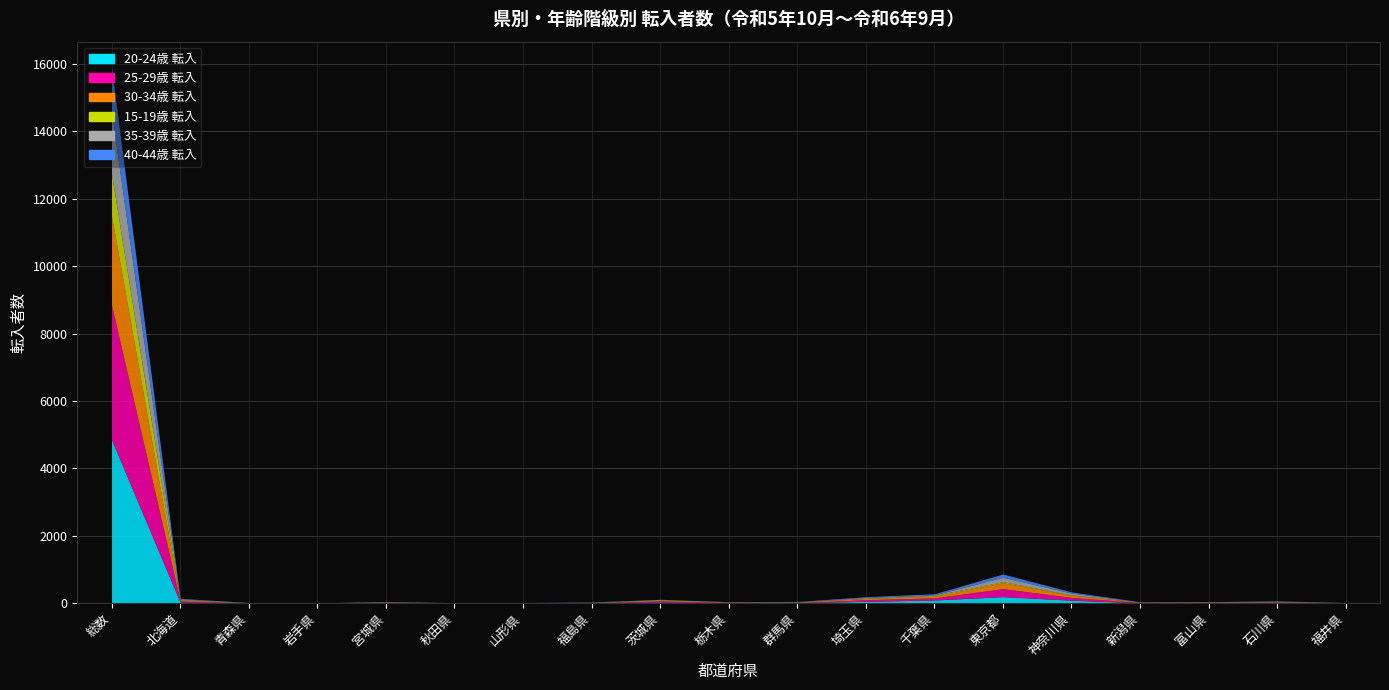

Reading left to right, extract all data points from this chart.

20-24歳 転入: 総数=4854	北海道=30	青森県=3	岩手県=3	宮城県=6	秋田県=4	山形県=3	福島県=7	茨城県=31	栃木県=9	群馬県=9	埼玉県=56	千葉県=94	東京都=195	神奈川県=88	新潟県=11	富山県=12	石川県=13	福井県=5
25-29歳 転入: 総数=3988	北海道=37	青森県=4	岩手県=1	宮城県=23	秋田県=3	山形県=4	福島県=5	茨城県=35	栃木県=18	群馬県=9	埼玉県=46	千葉県=64	東京都=235	神奈川県=82	新潟県=10	富山県=13	石川県=19	福井県=5
30-34歳 転入: 総数=2645	北海道=26	青森県=5	岩手県=2	宮城県=8	秋田県=6	山形県=2	福島県=11	茨城県=16	栃木県=6	群馬県=14	埼玉県=38	千葉県=49	東京都=178	神奈川県=63	新潟県=9	富山県=8	石川県=9	福井県=3
15-19歳 転入: 総数=1245	北海道=12	青森県=0	岩手県=1	宮城県=0	秋田県=0	山形県=3	福島県=0	茨城県=18	栃木県=6	群馬県=4	埼玉県=7	千葉県=23	東京都=28	神奈川県=12	新潟県=2	富山県=4	石川県=6	福井県=1
35-39歳 転入: 総数=1829	北海道=19	青森県=4	岩手県=2	宮城県=10	秋田県=1	山形県=4	福島県=5	茨城県=8	栃木県=2	群馬県=4	埼玉県=23	千葉県=18	東京都=133	神奈川県=54	新潟県=5	富山県=7	石川県=12	福井県=4
40-44歳 転入: 総数=1308	北海道=19	青森県=5	岩手県=1	宮城県=4	秋田県=1	山形県=4	福島県=7	茨城県=8	栃木県=5	群馬県=10	埼玉県=23	千葉県=31	東京都=95	神奈川県=35	新潟県=5	富山県=3	石川県=9	福井県=1